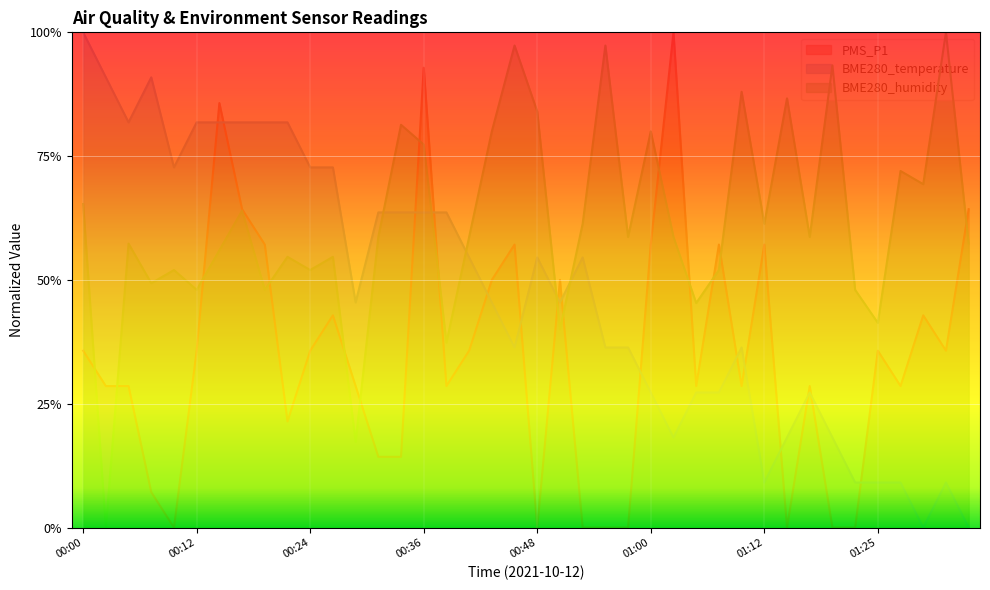

What is the difference between the second highest and minimum values in the BME280_temperature series?

0.9